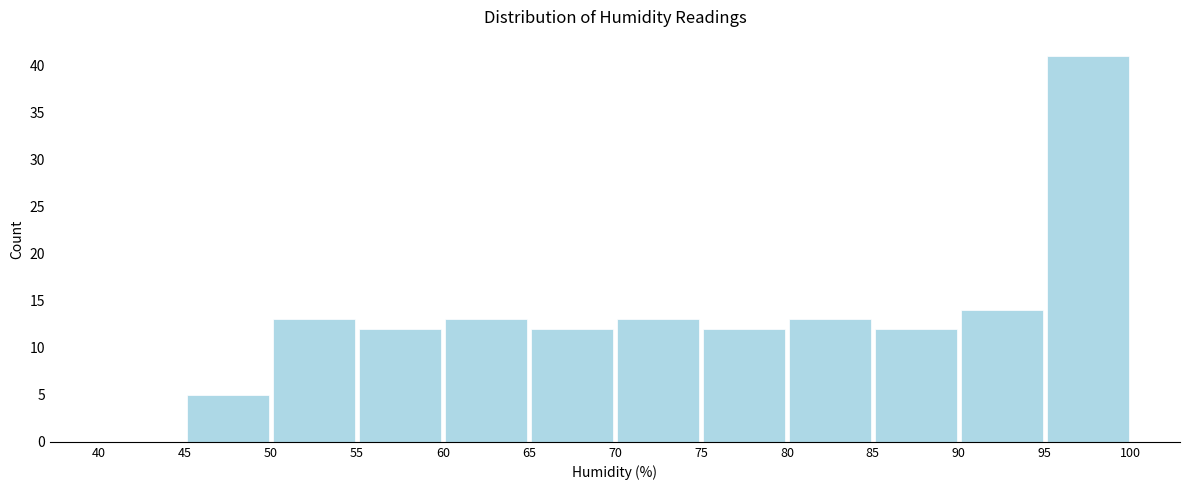

What is the height of the bar covering 85 to 90 on the x-axis? The values are not printed on the chart, so give them approximately, as read against the axis.

12